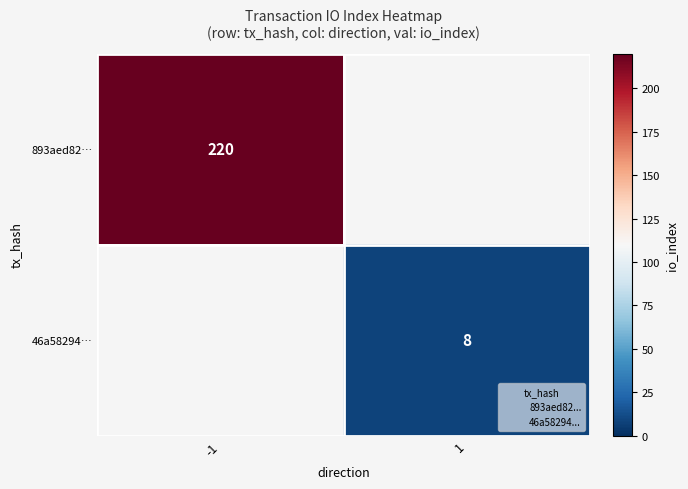

The value of 46a58294… at 1 is 8.0. True or false?

True